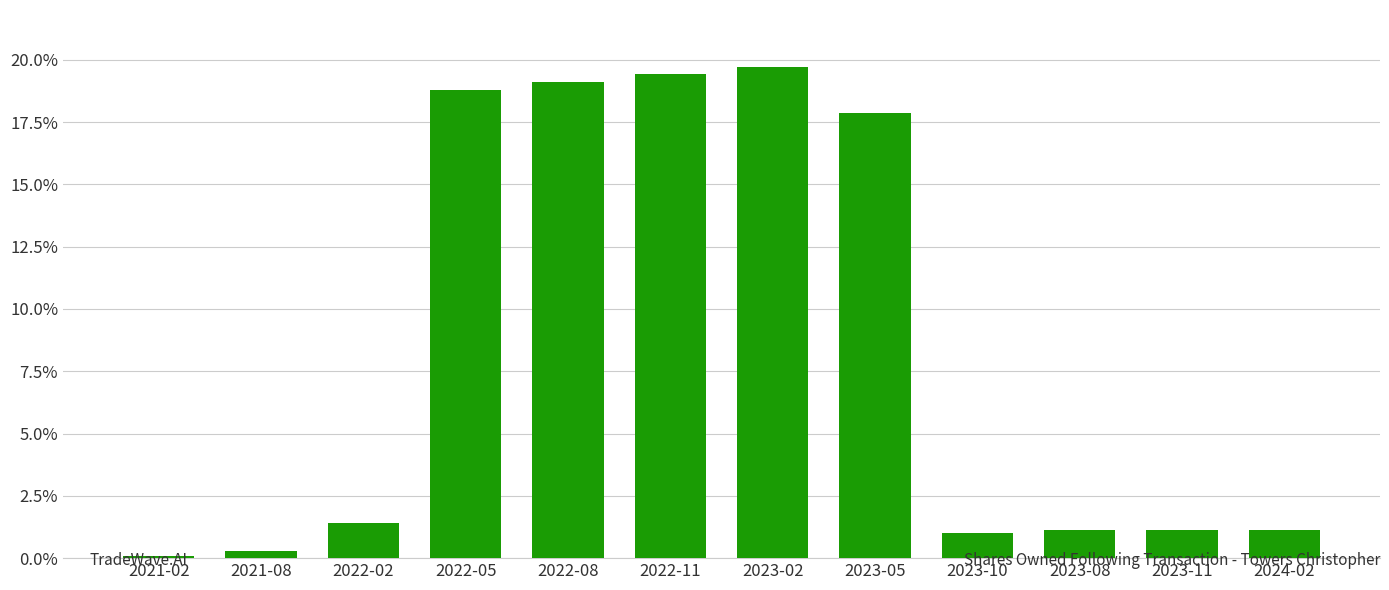

Is it true that the value at 2022-08 is 33.6?

False